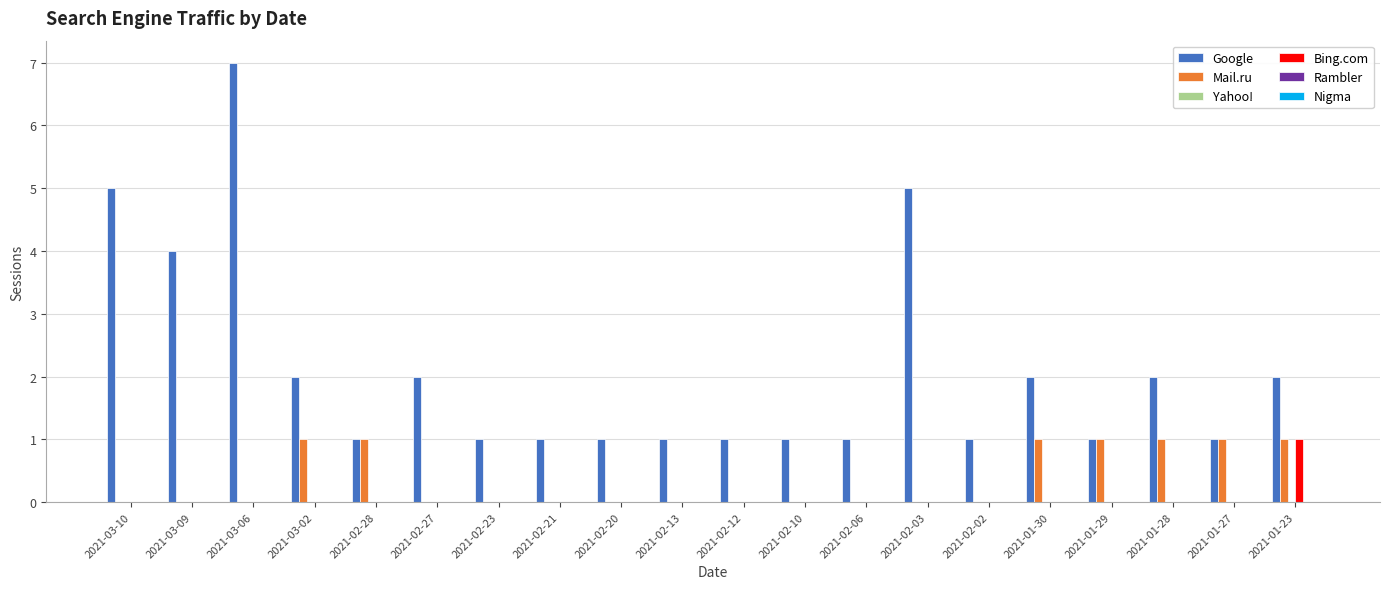

True or false: Bing.com has a value of 1 at 2021-03-06.

False